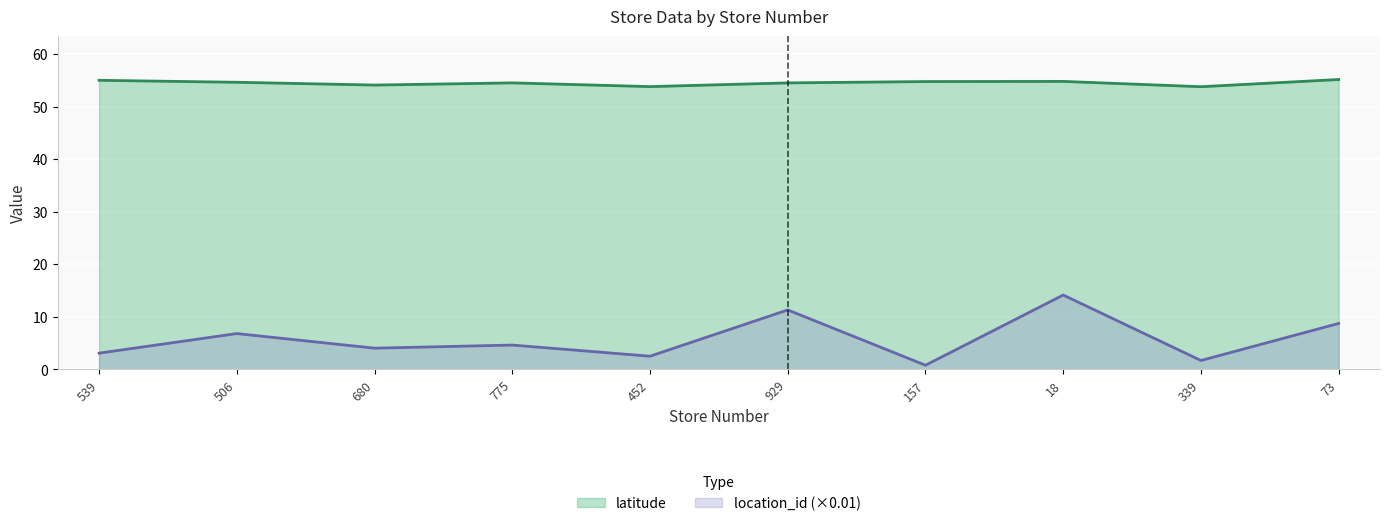

Reading left to right, extract all data points from this chart.

latitude: 55.0	54.6	54.1	54.5	53.8	54.5	54.8	54.8	53.8	55.2
location_id: 3.0	6.8	4.0	4.6	2.5	11.3	0.8	14.1	1.7	8.7